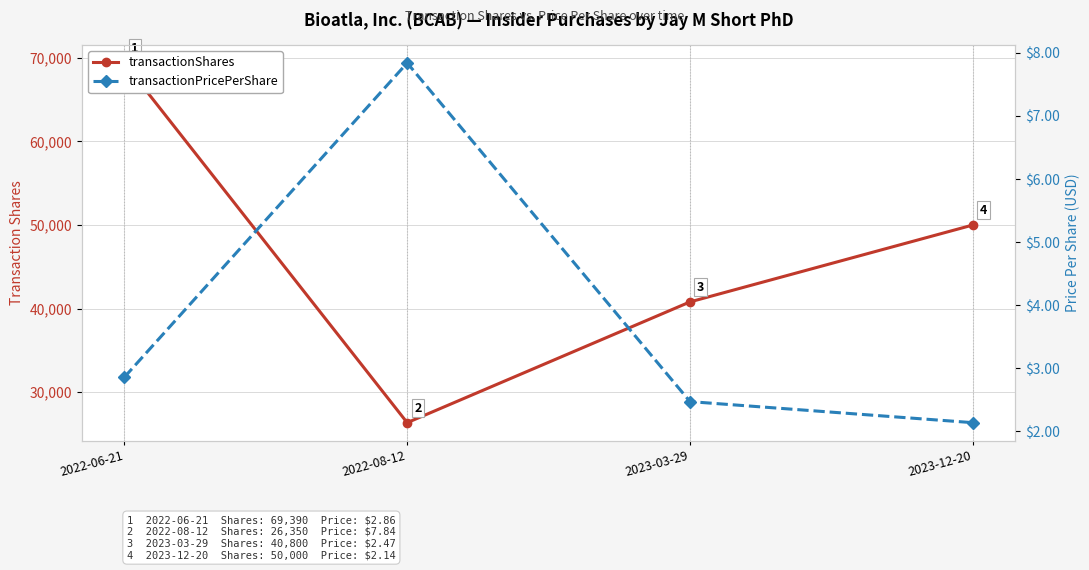

Rank the series by their average value, from lowest to highest.

transactionPricePerShare, transactionShares